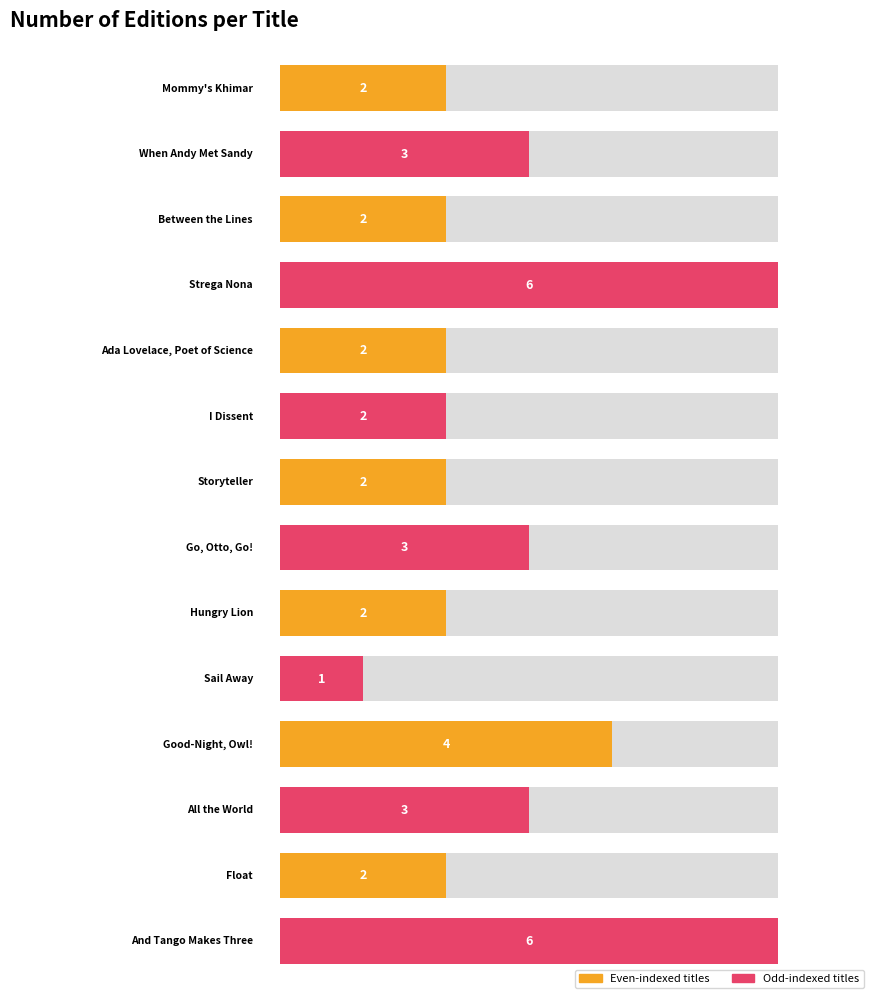

What position from the left is Ada Lovelace, Poet of Science?

5